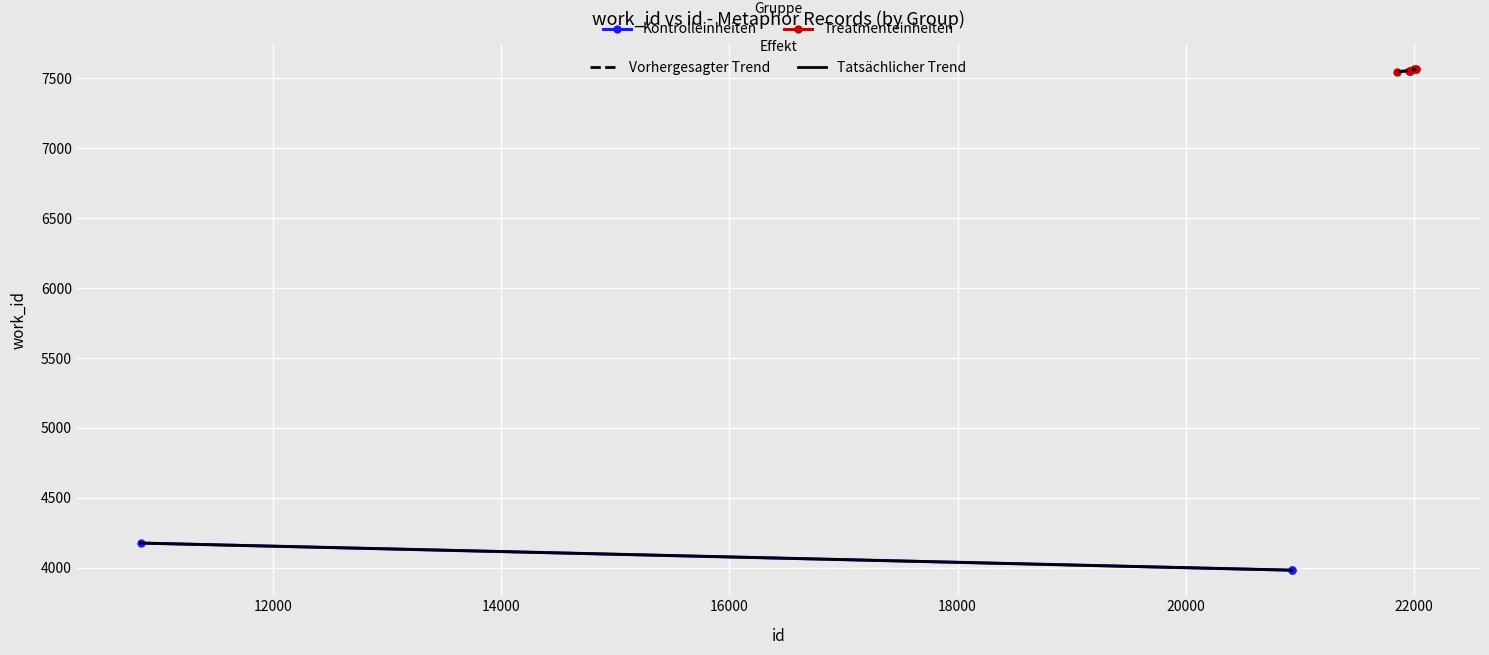

Reading left to right, transcribe all the data shown in this chart.

10838=4177	20928=3983	20930=3983	21856=7548	21961=7553	21967=7553	21969=7553	22002=7565	22016=7565	22021=7565